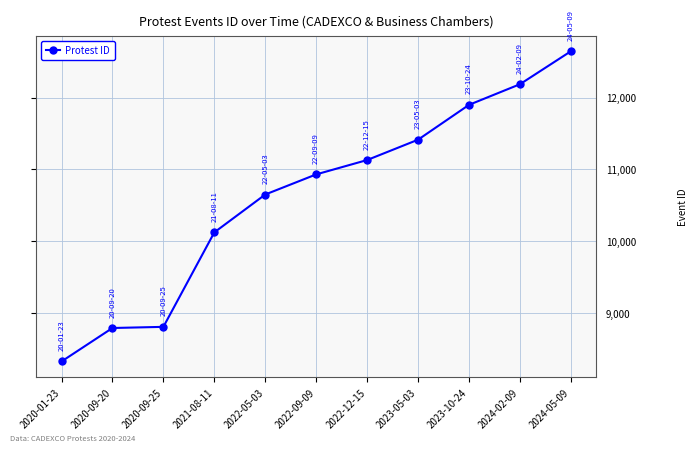

What is the maximum value shown in the chart?

12645